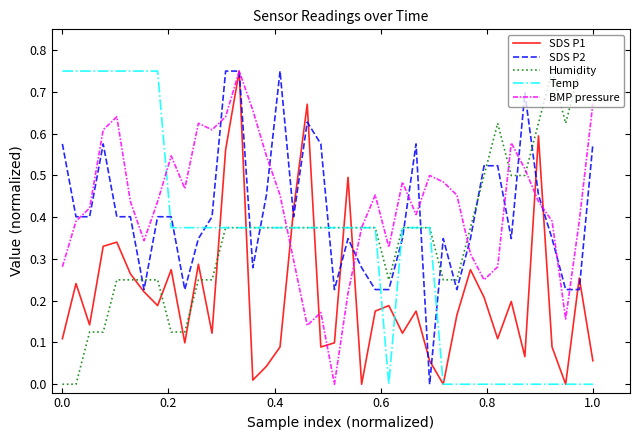

True or false: SDS P2 and Temp cross at least once.

True